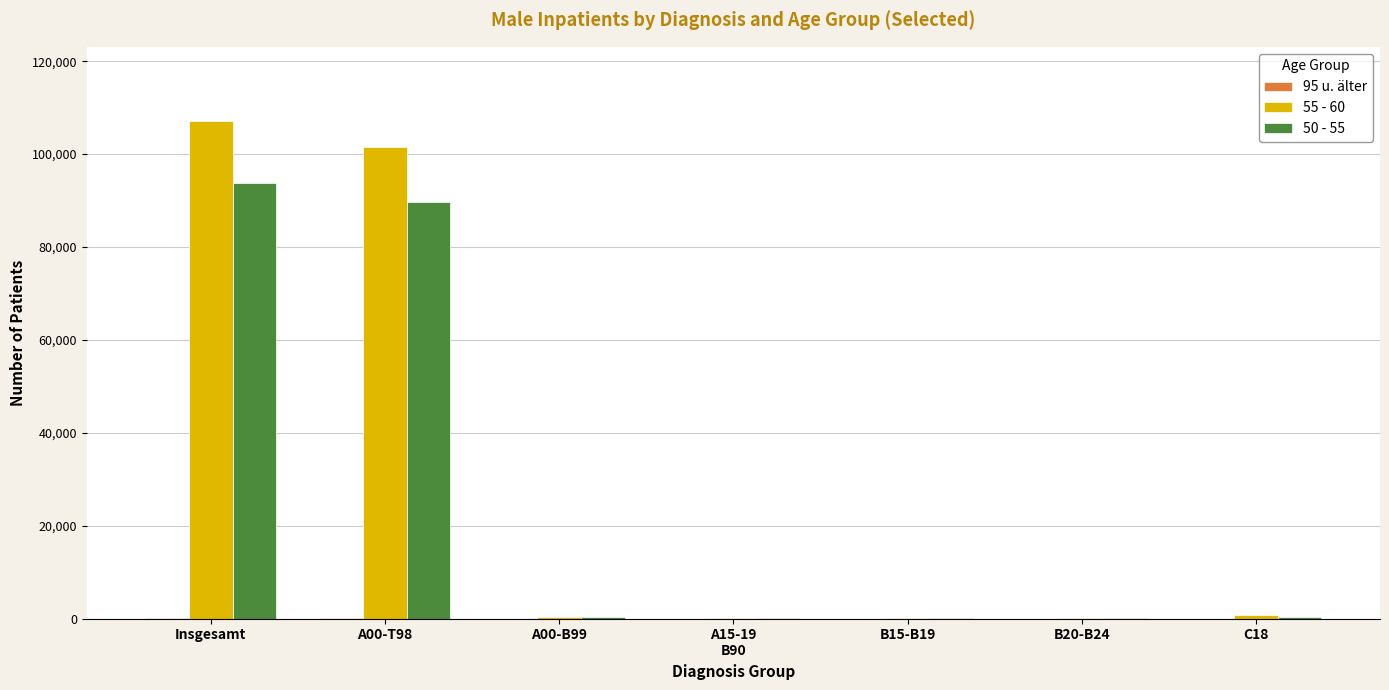

True or false: 55 - 60 has a value of 151459 at Insgesamt.

False